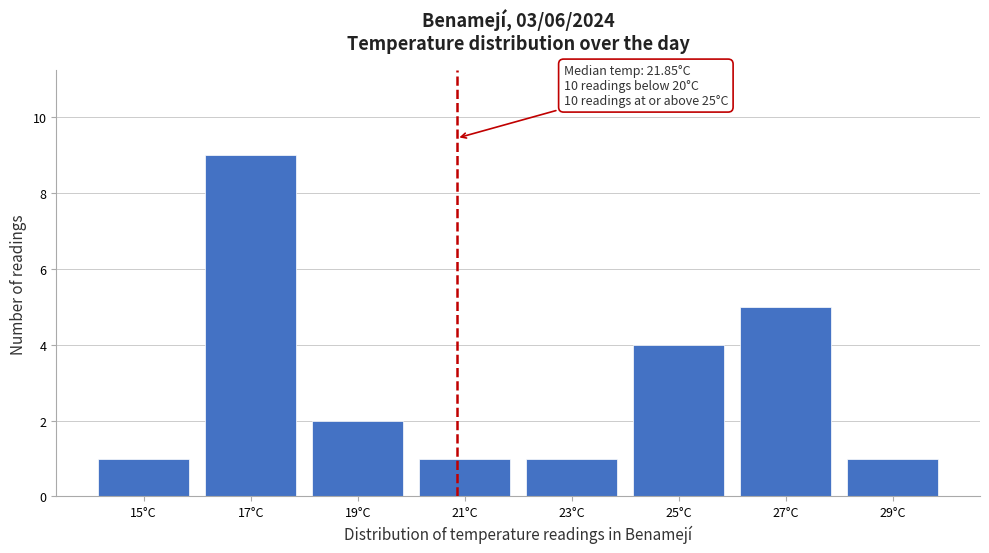

Reading left to right, extract all data points from this chart.

15°C=1	17°C=9	19°C=2	21°C=1	23°C=1	25°C=4	27°C=5	29°C=1